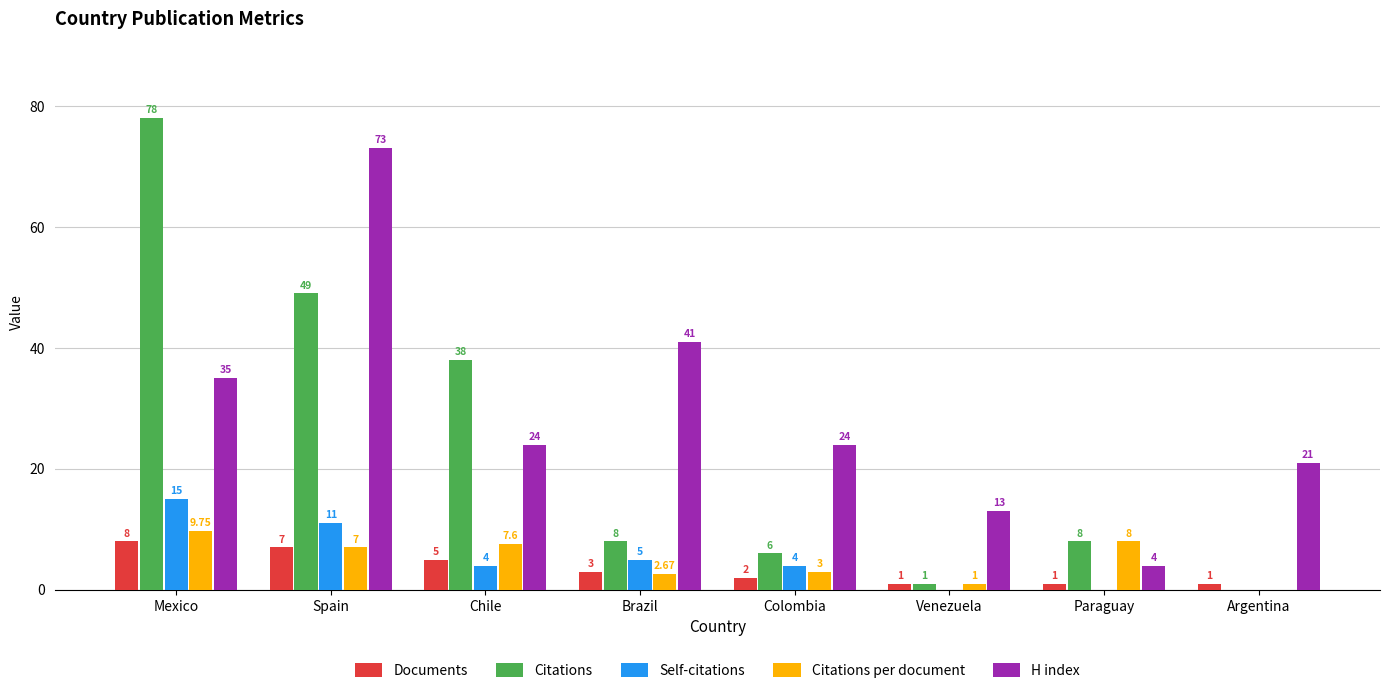

Are the bars horizontal?

No